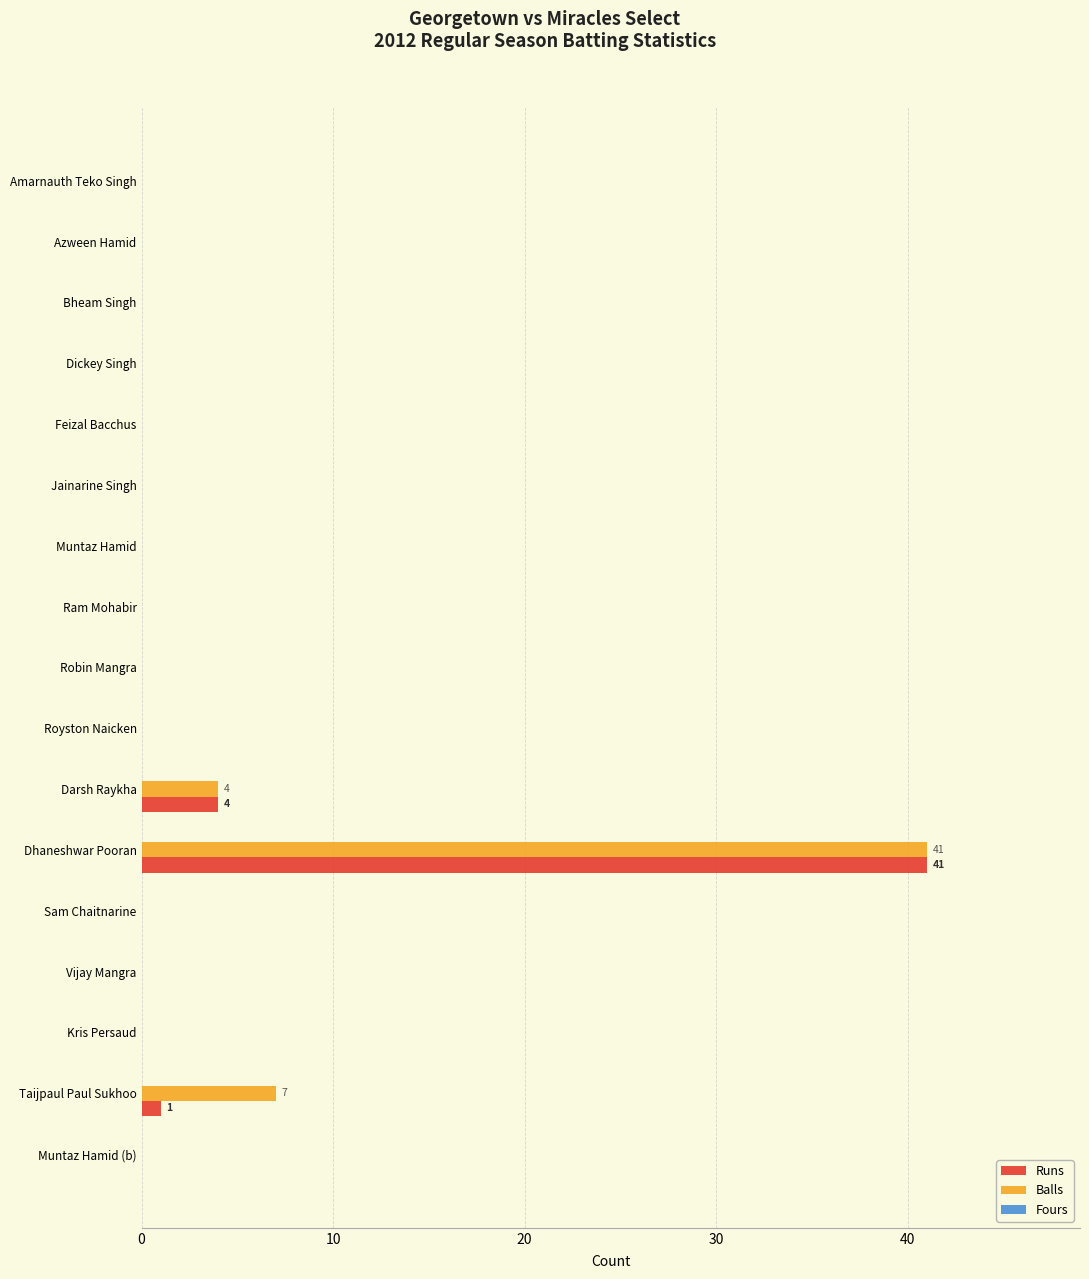

At which category is the sum across all series the highest?

Dhaneshwar Pooran